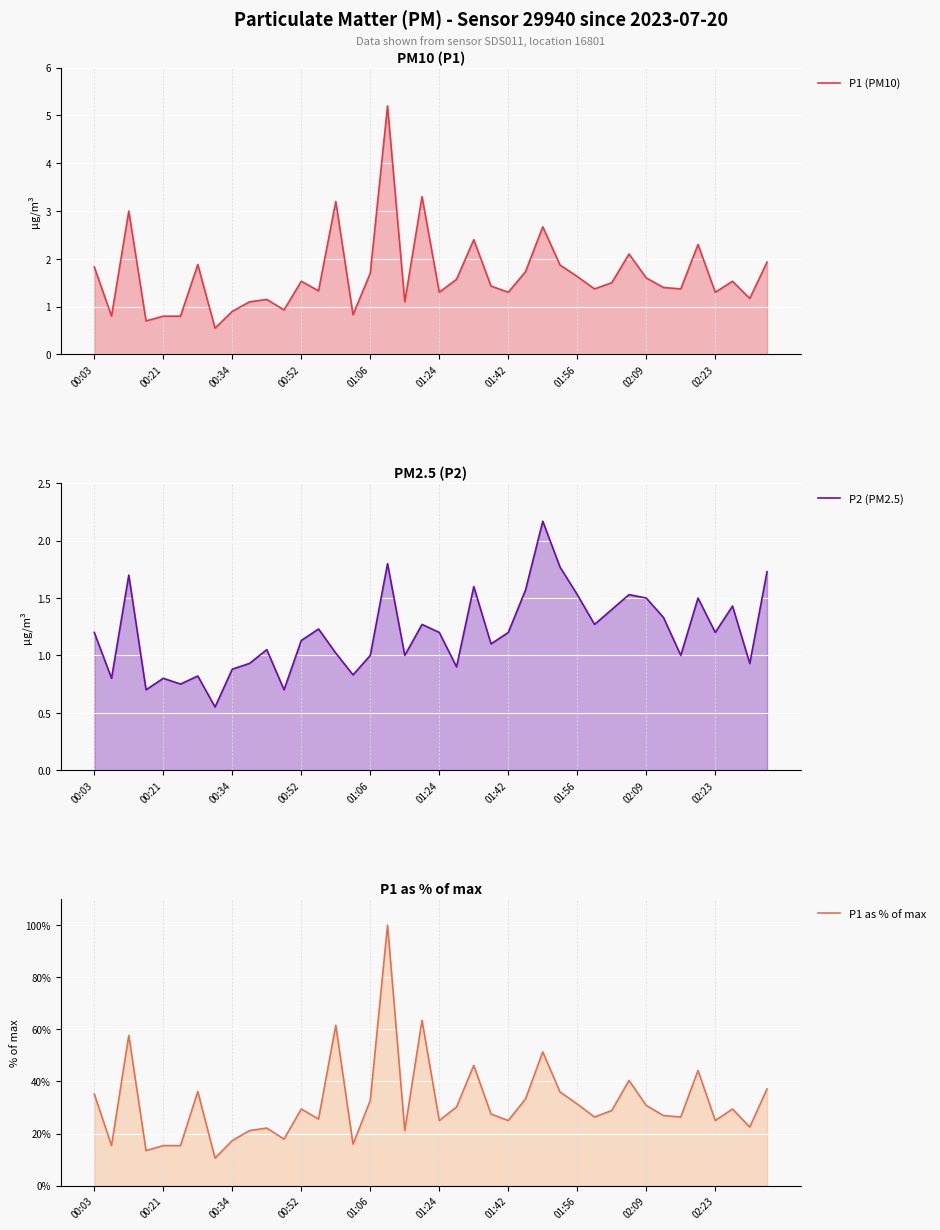

Between 00:34 and 01:06, which series saw the biggest shift?

P1 as % of max